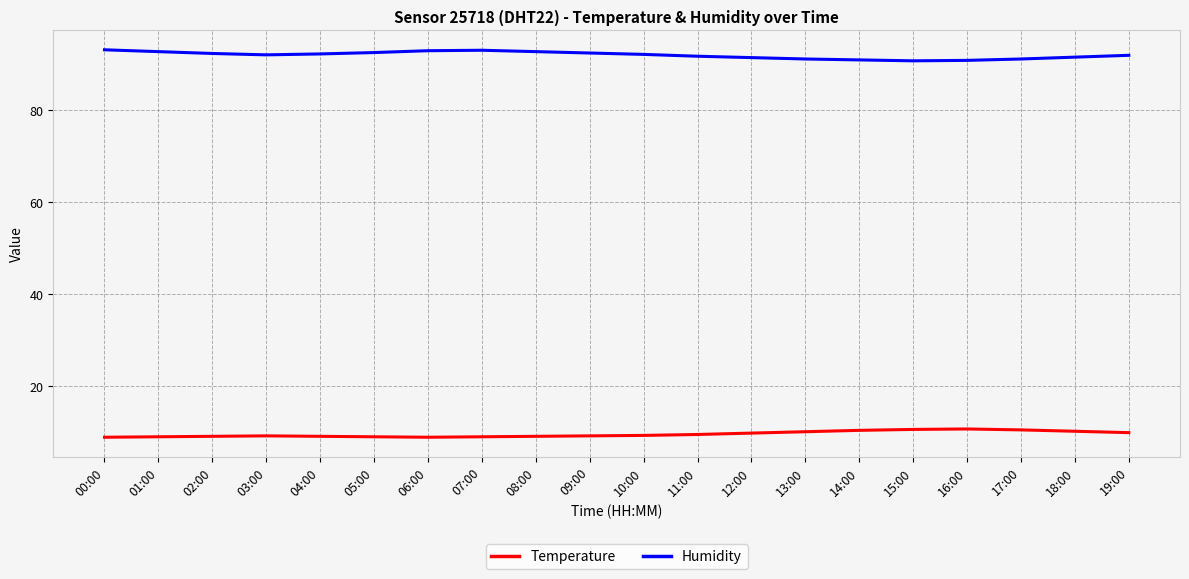

True or false: Temperature and Humidity intersect in this chart.

False